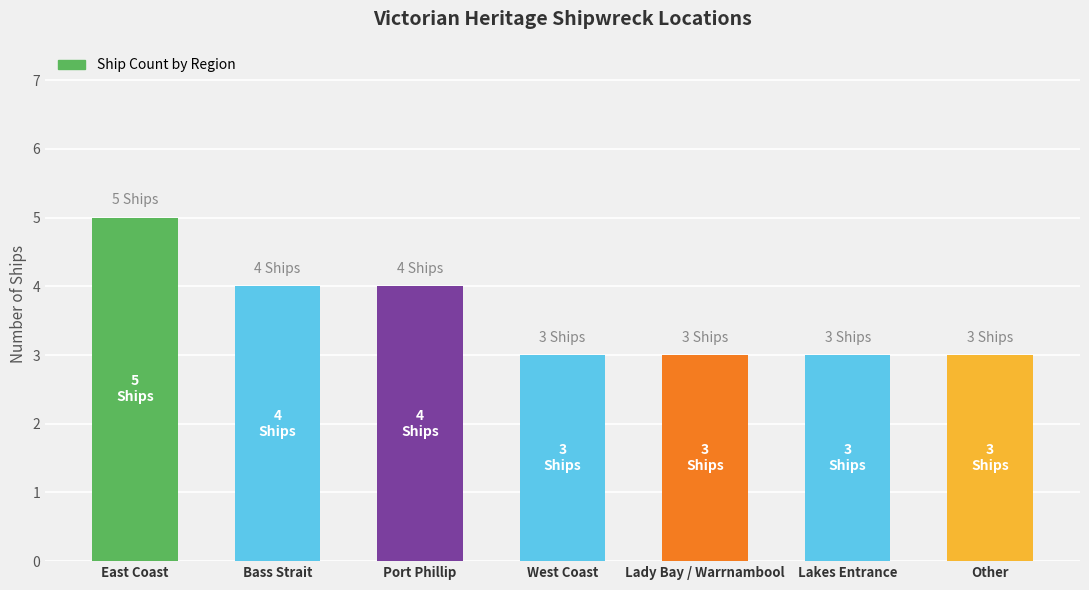

What is the difference between the maximum and minimum values?

2